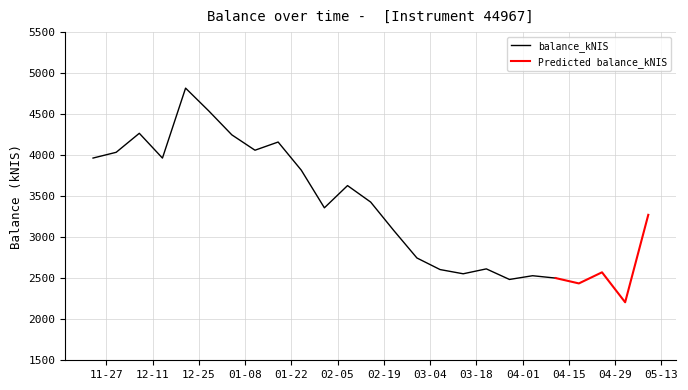

Is this an area chart (filled region under the line)?

No